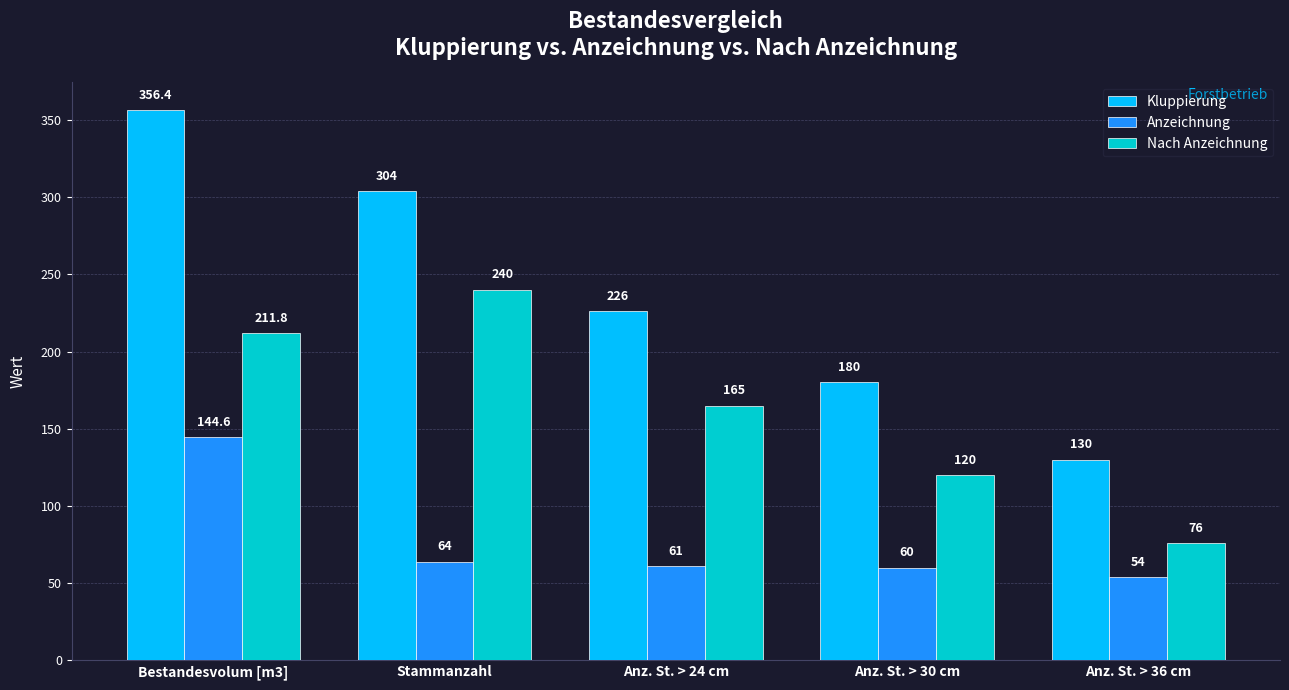

What is the greatest value displayed?

356.4